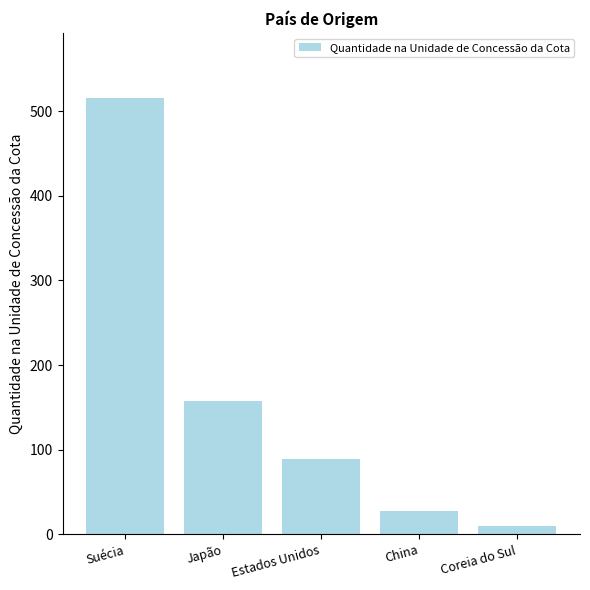

How many values exceed 88?

3